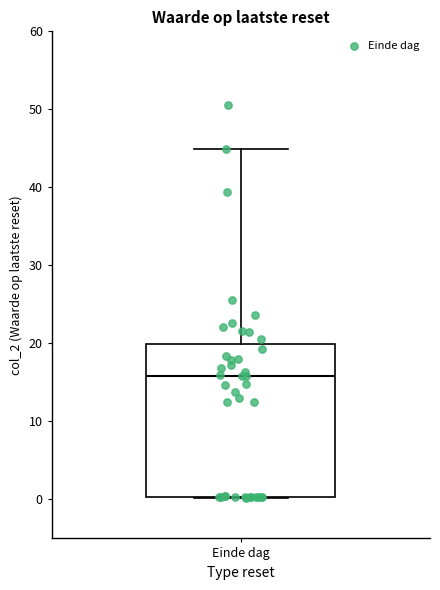

Where does the upper whisker of the box for Einde dag end on the y-axis? The values are not printed on the chart, so give them approximately, as read against the axis.

45